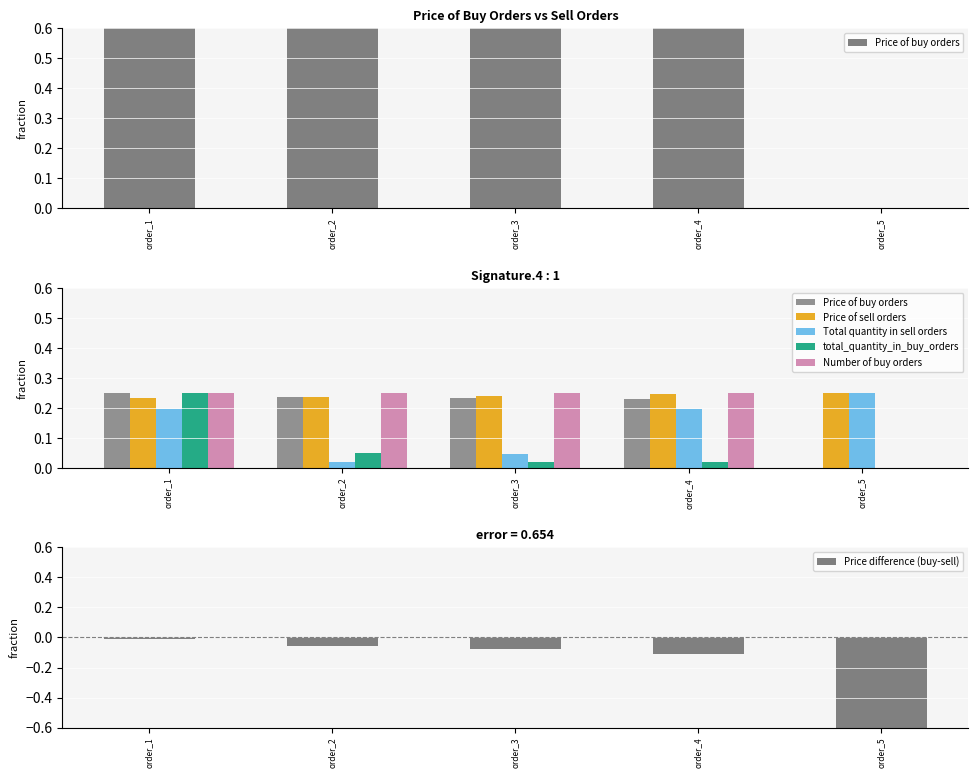

How many series are shown in this chart?

6